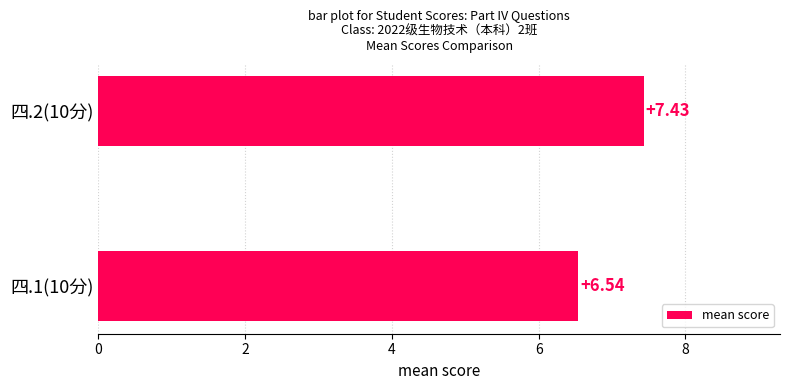

Rank the categories by value from lowest to highest.

四.1(10分), 四.2(10分)